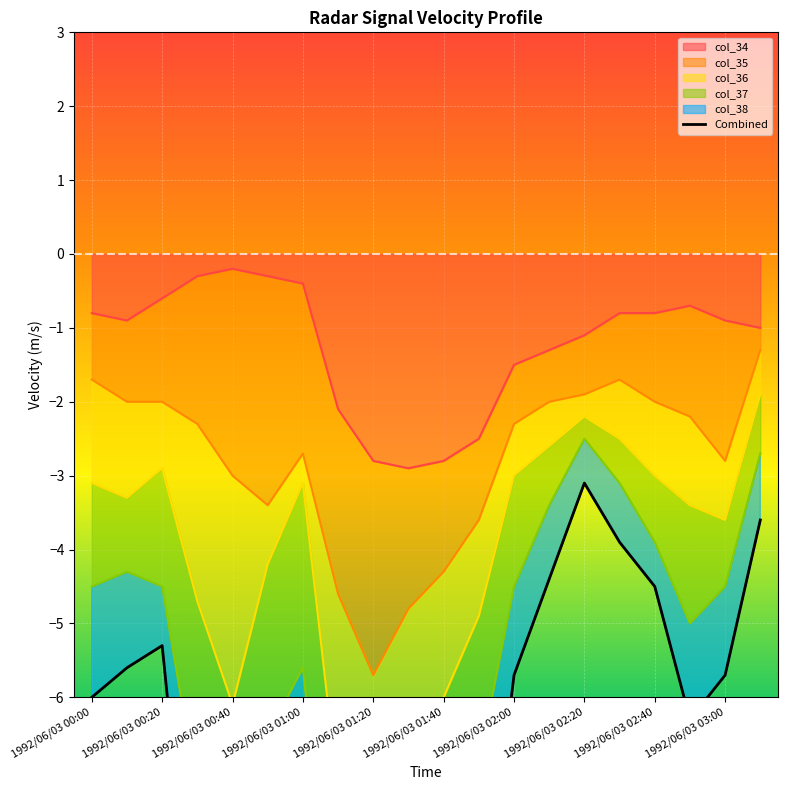

What is the difference between the maximum and minimum values?

10.5